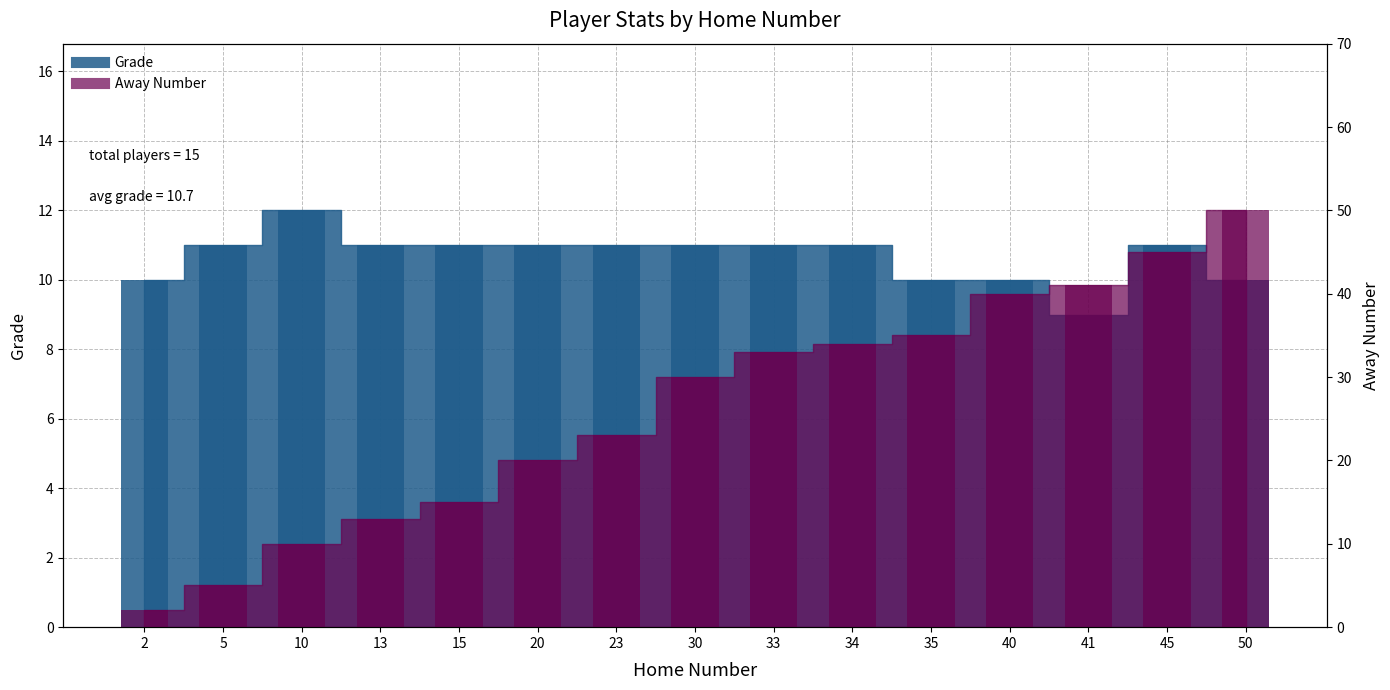

How many data points in Away Number are above 30?

7